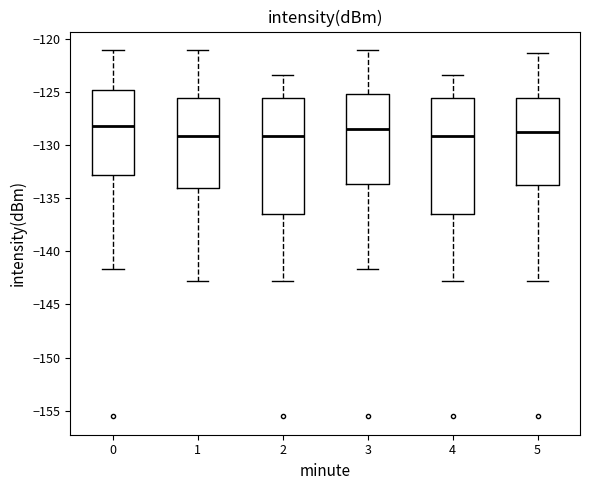

Where does the upper whisker of the box at x = 1 end on the y-axis? The values are not printed on the chart, so give them approximately, as read against the axis.

-121.0